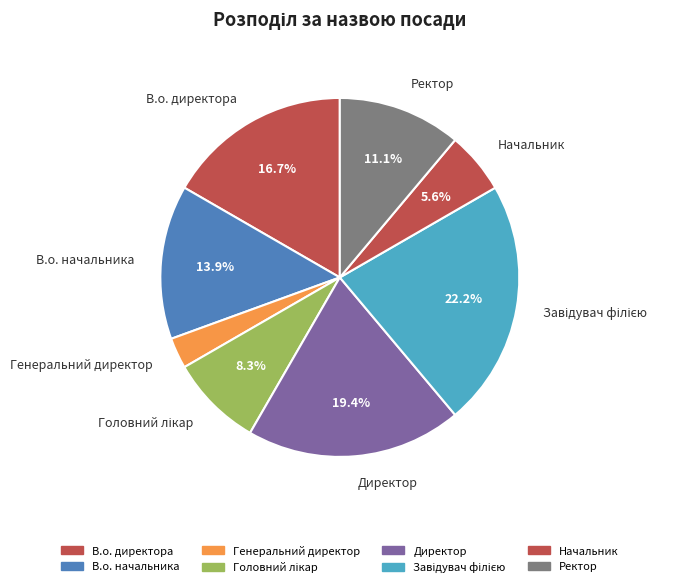

How many slices are in this pie chart?

8